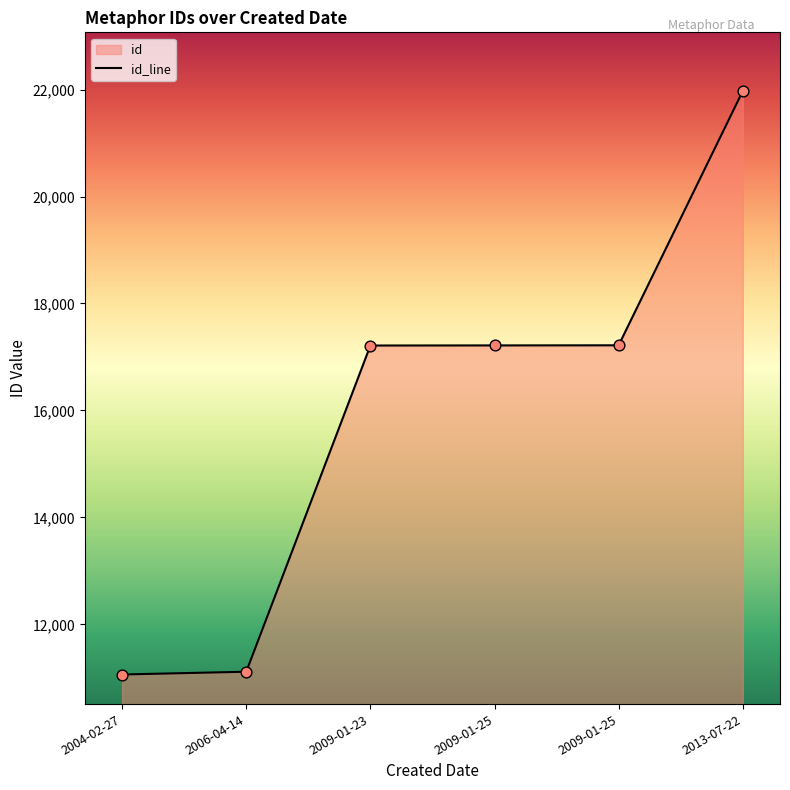

Approximately how many times larger is the value at 2006-04-14 compared to 2013-07-22?

0.5